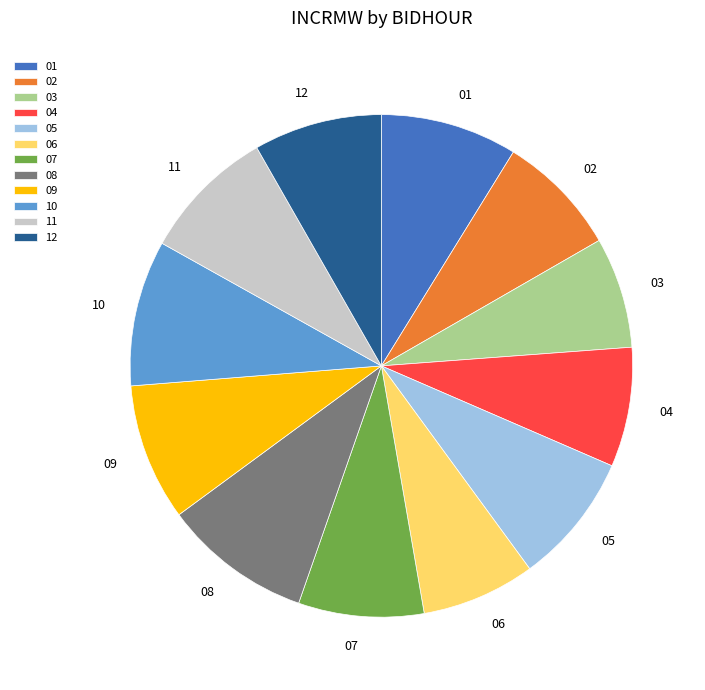

Do 01 and 10 together represent more than half of the pie?

No